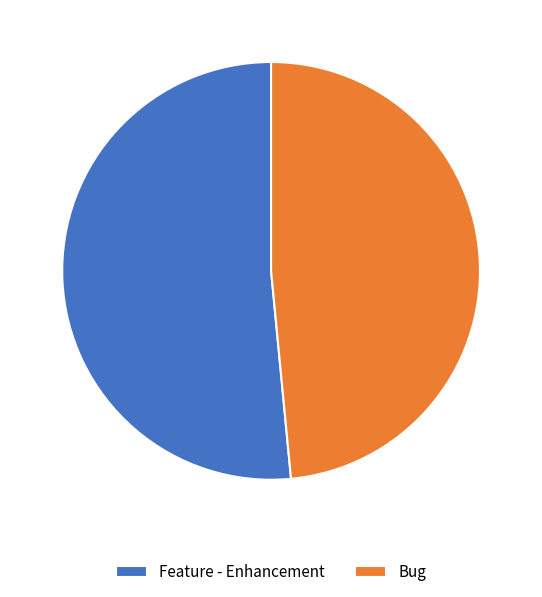

Between Feature - Enhancement and Bug, which is larger?

Feature - Enhancement